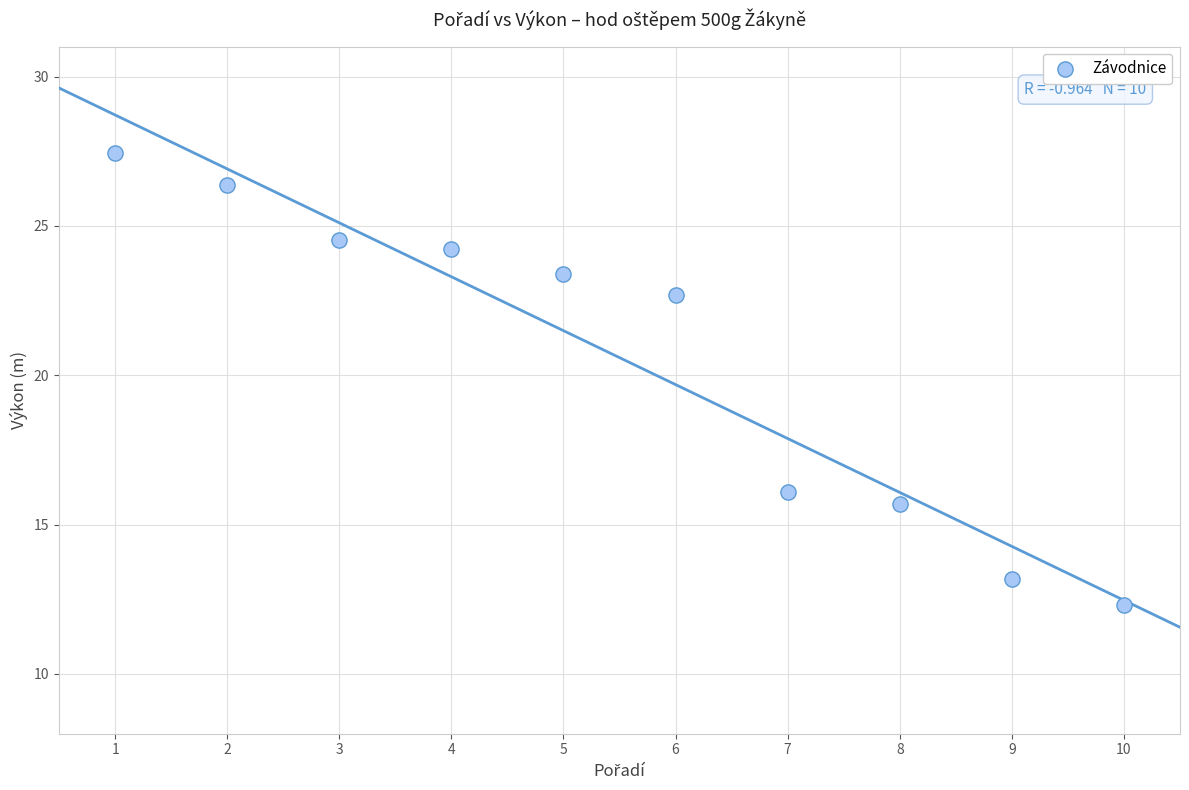

What Y value in the scatter plot is closest to 19?

16.1